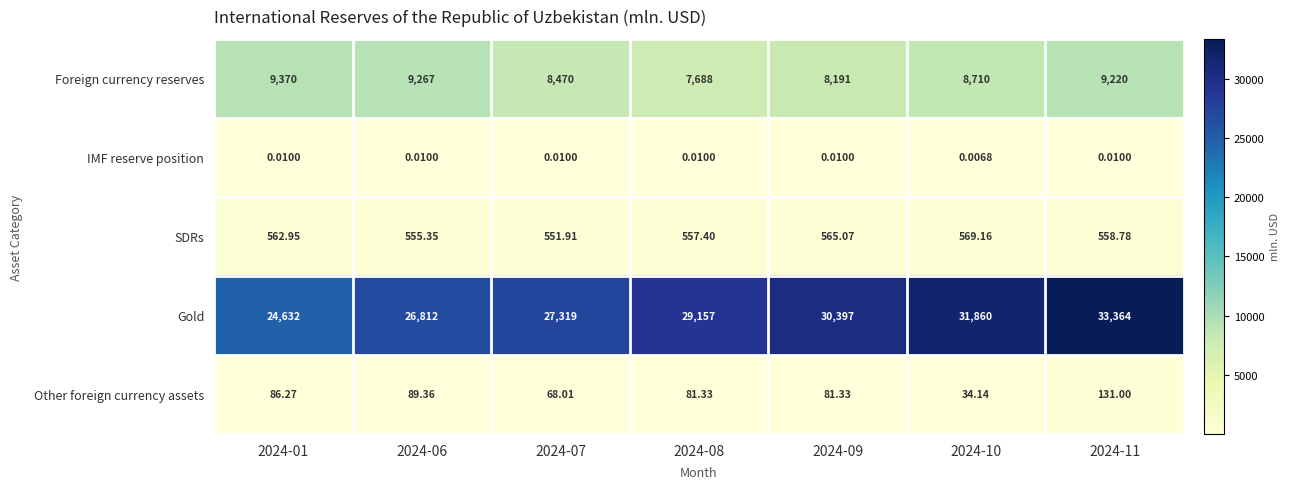

Which series has the largest range (max minus min)?

Gold